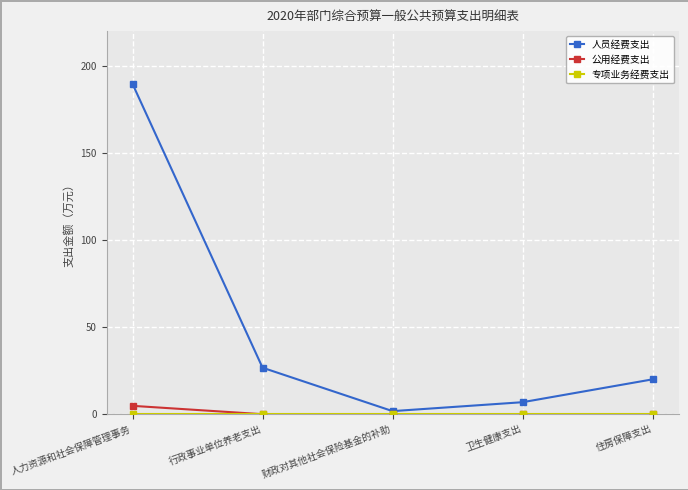

Between 人力资源和社会保障管理事务 and 行政事业单位养老支出, which series saw the biggest shift?

人员经费支出